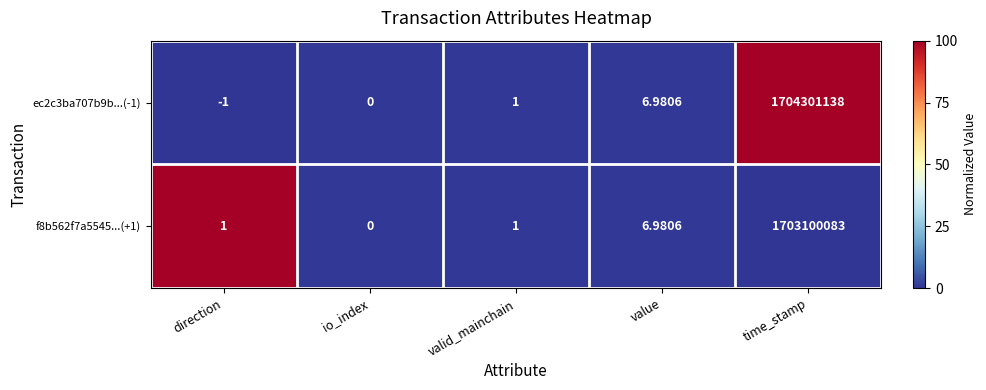

How many values in ec2c3ba707b9b...(-1) are below zero?

1